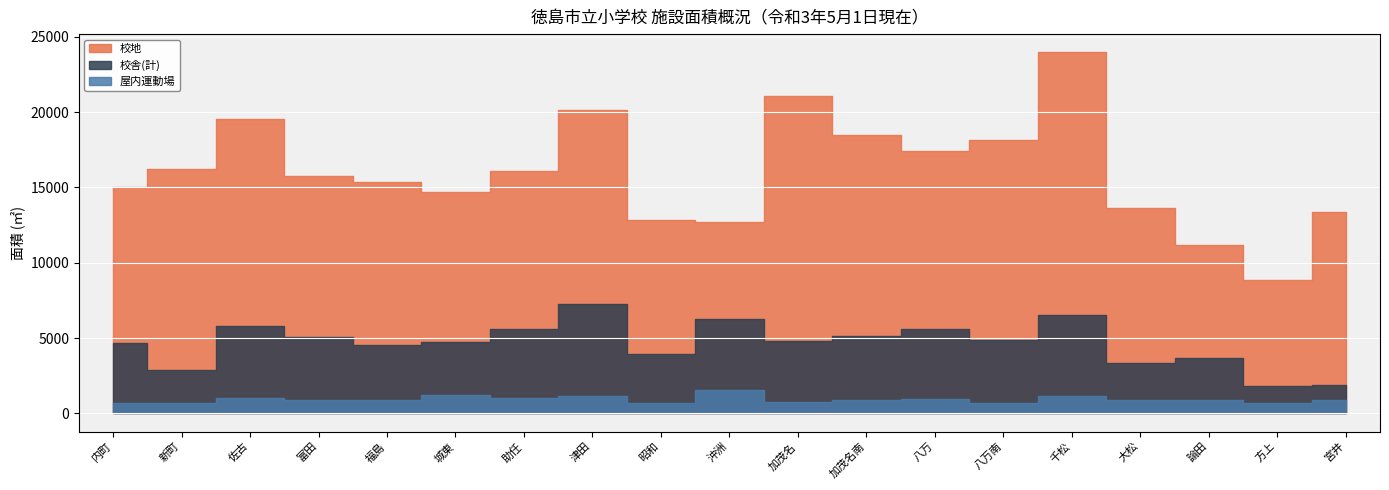

At 佐古, list the series in order from largest to smallest.

校地, 校舎(計), 屋内運動場